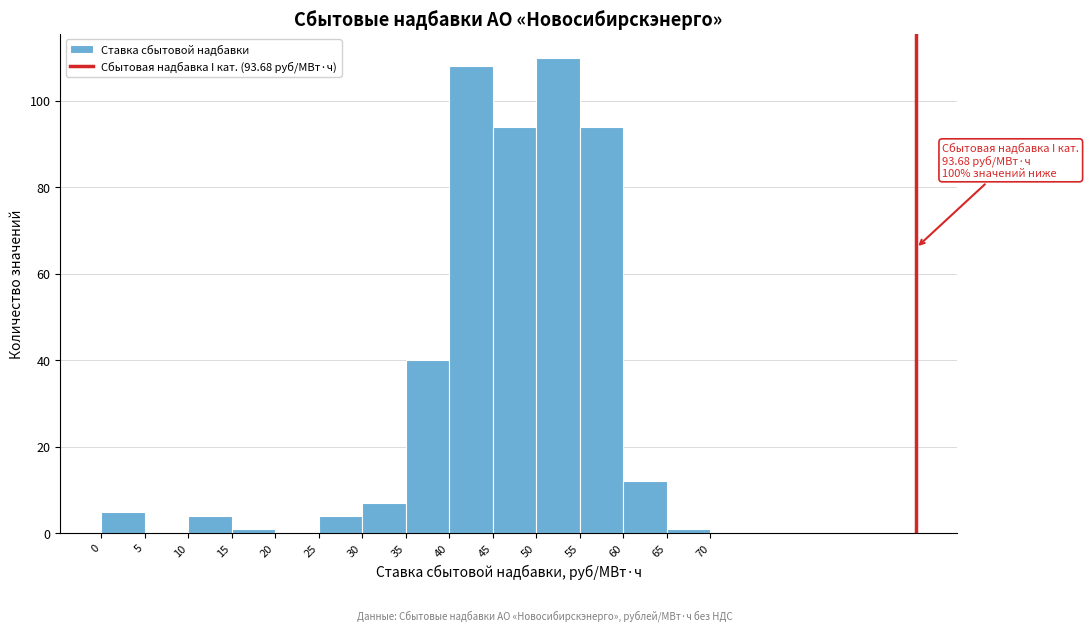

Over which range of the x-axis is the bar tallest?

50 to 55